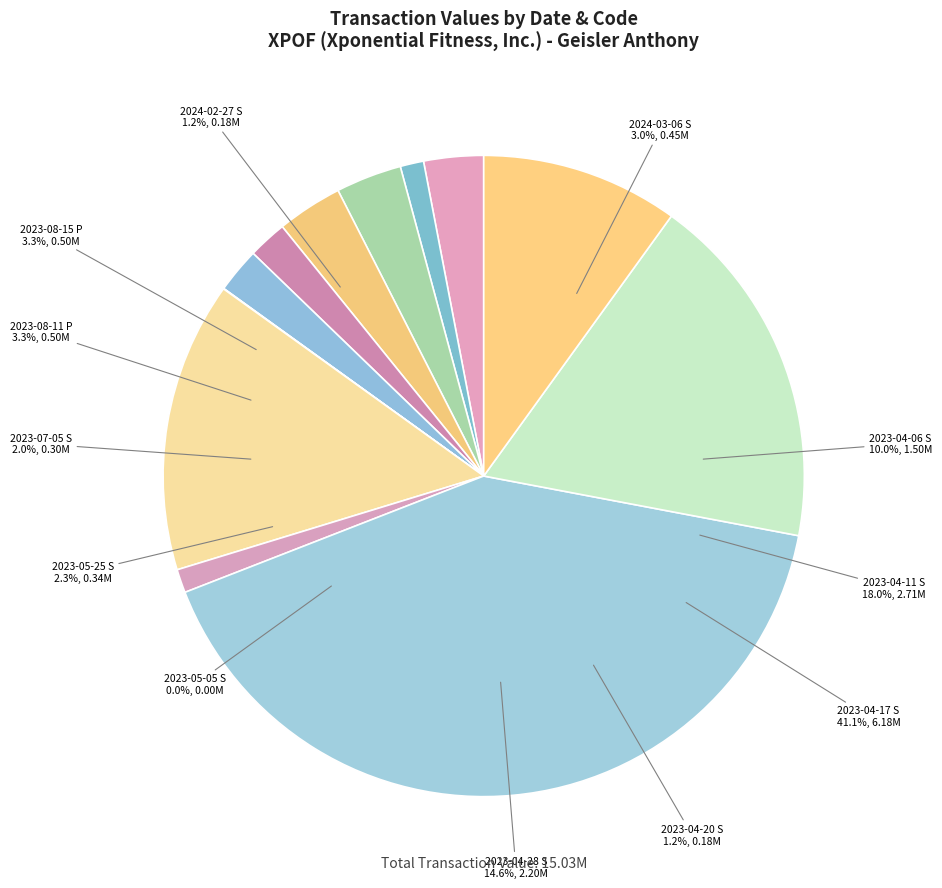

To the nearest percent, what is the difference between the 2023-07-05 S and 2023-05-05 S slice percentages?

2%